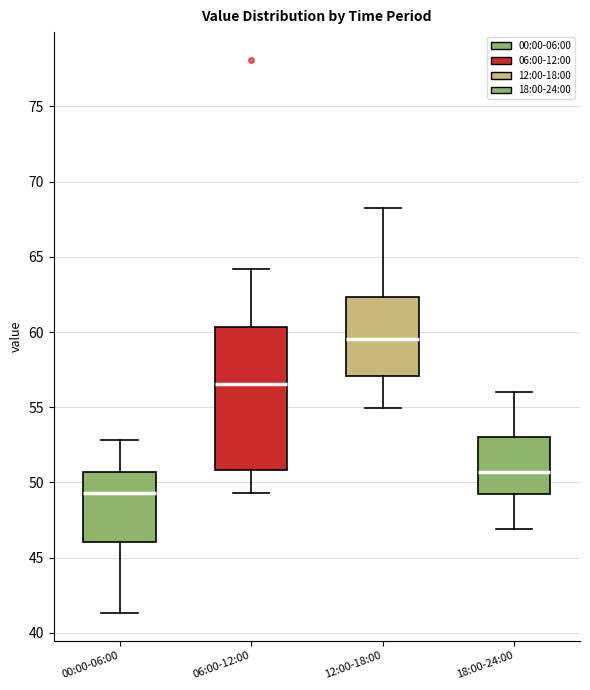

Which box has the lowest median line?

00:00-06:00